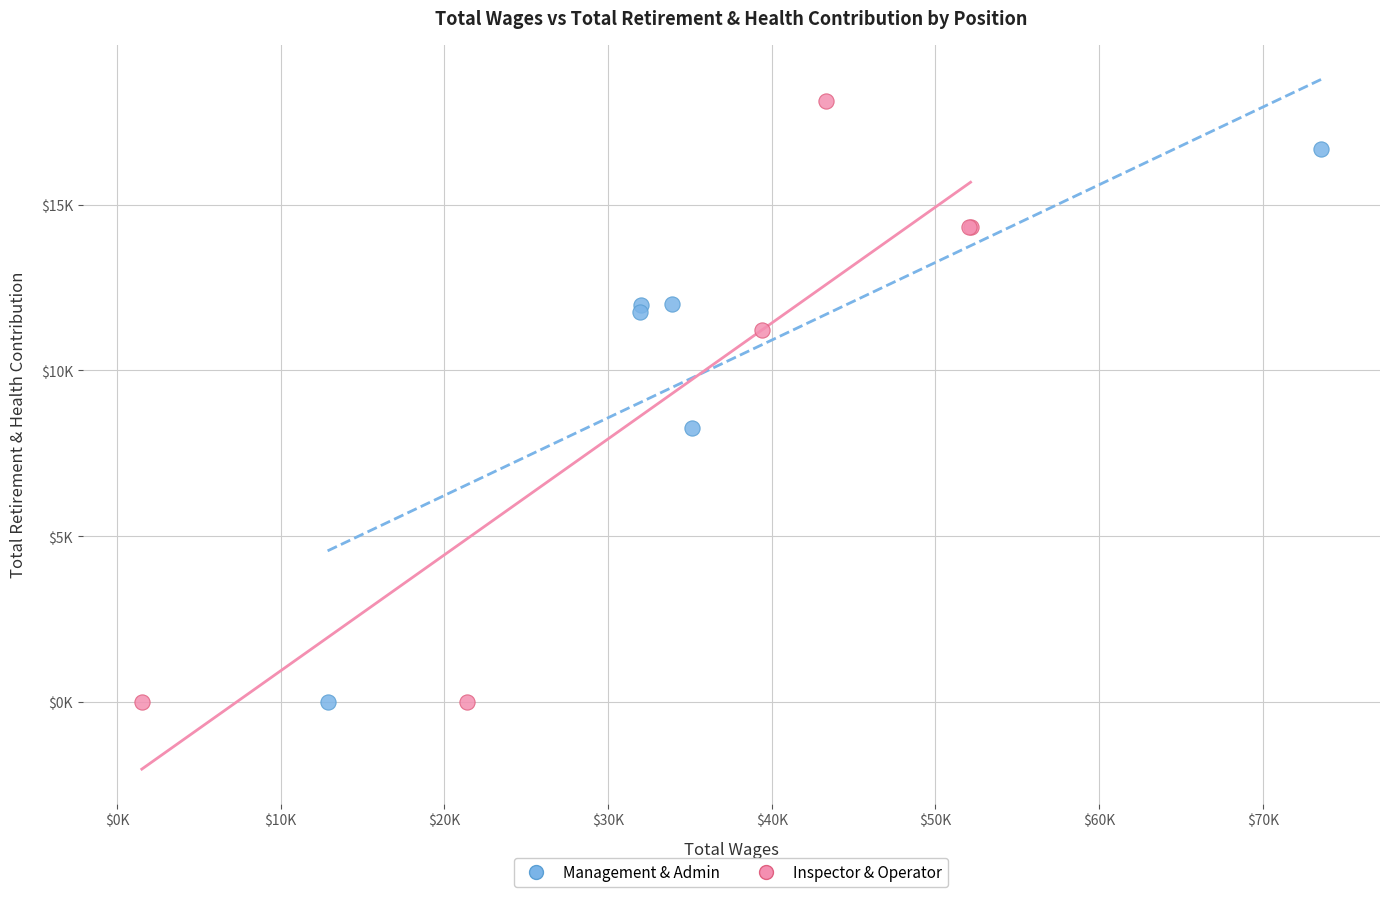

Which series contains the highest Y value?

Inspector & Operator